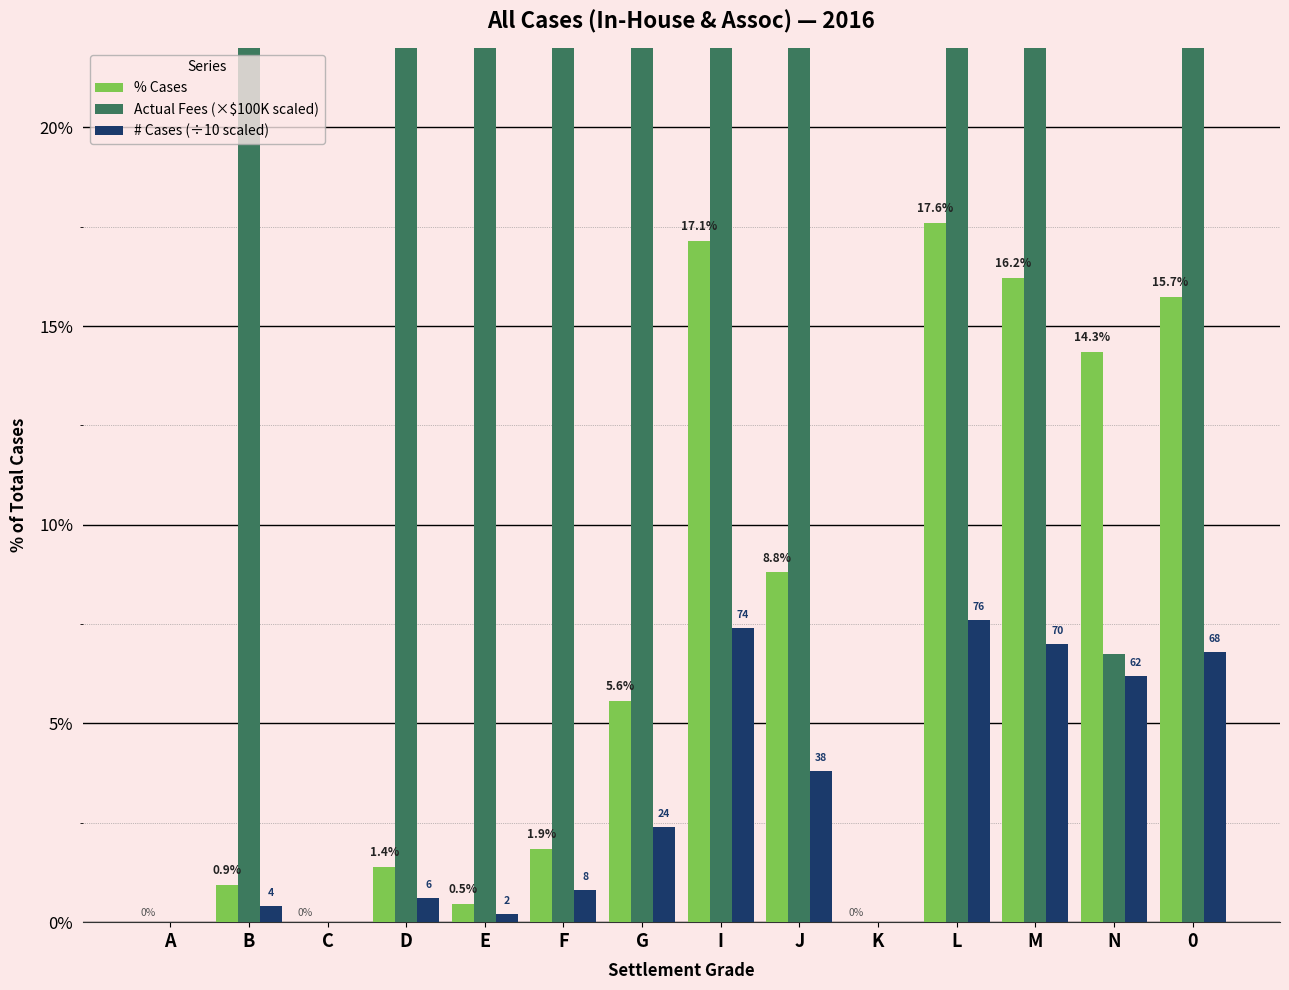

What are all the series names shown in the legend?

% Cases, Actual Fees (×$100K scaled), # Cases (÷10 scaled)